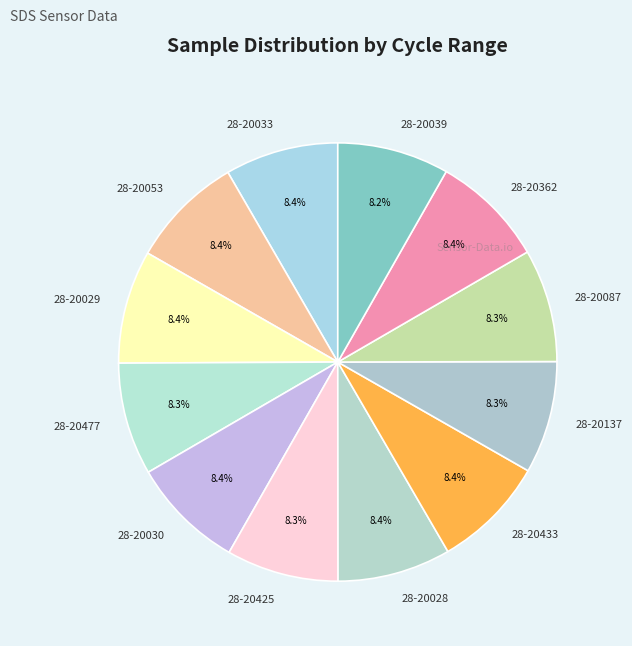

Does 28-20477 represent more than half of the total?

No